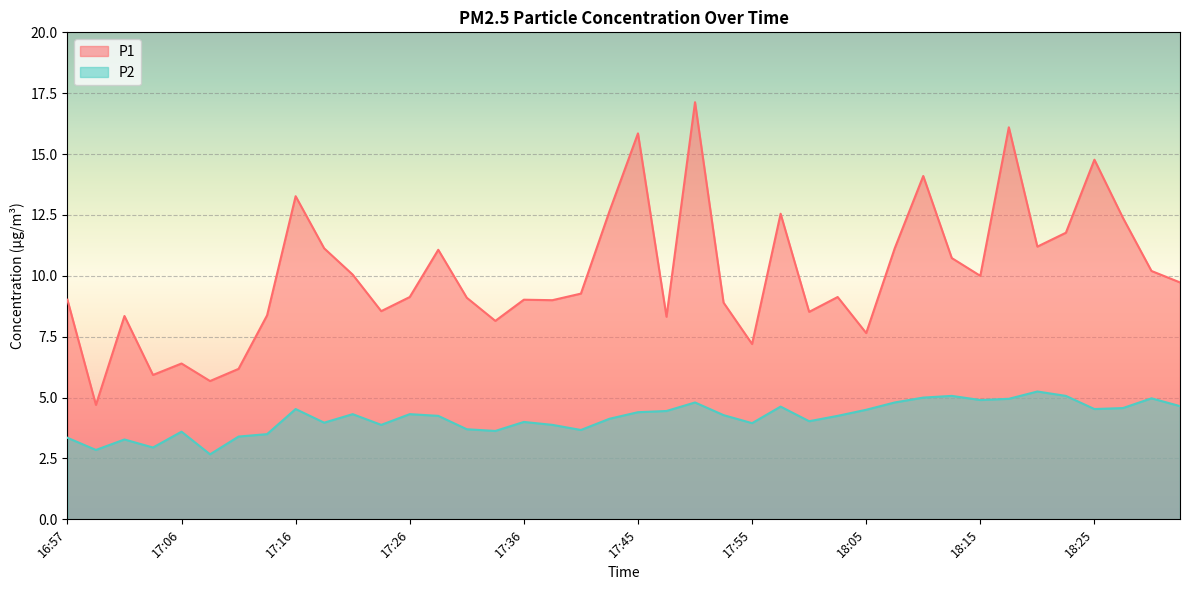

At 16:57, list the series in order from largest to smallest.

P1, P2